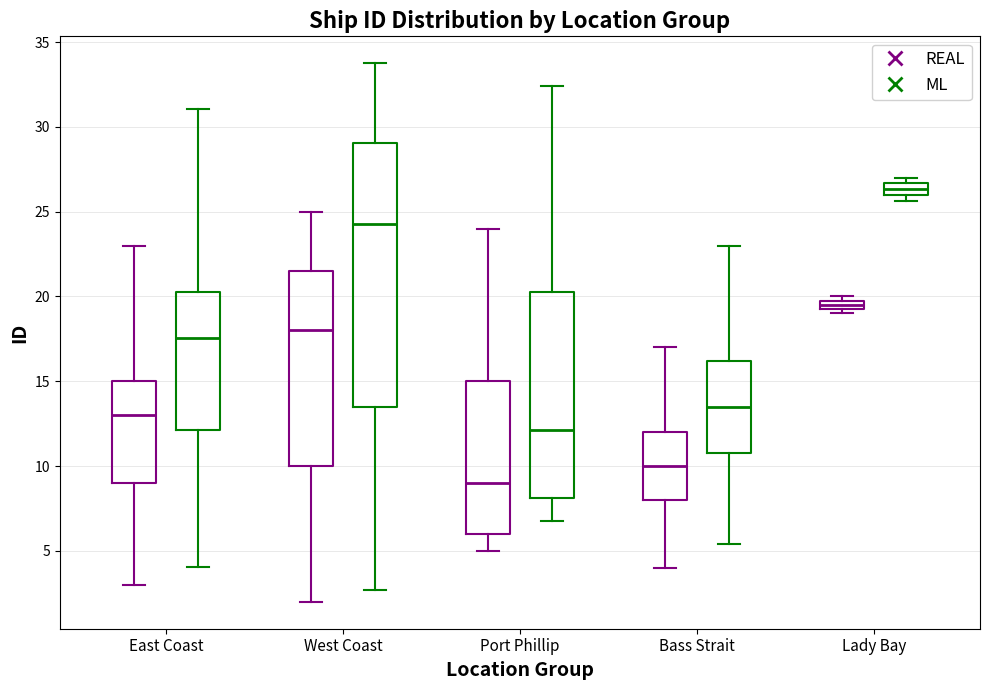

Which box is the tallest, from its lower edge to its upper edge?

West Coast (ML)